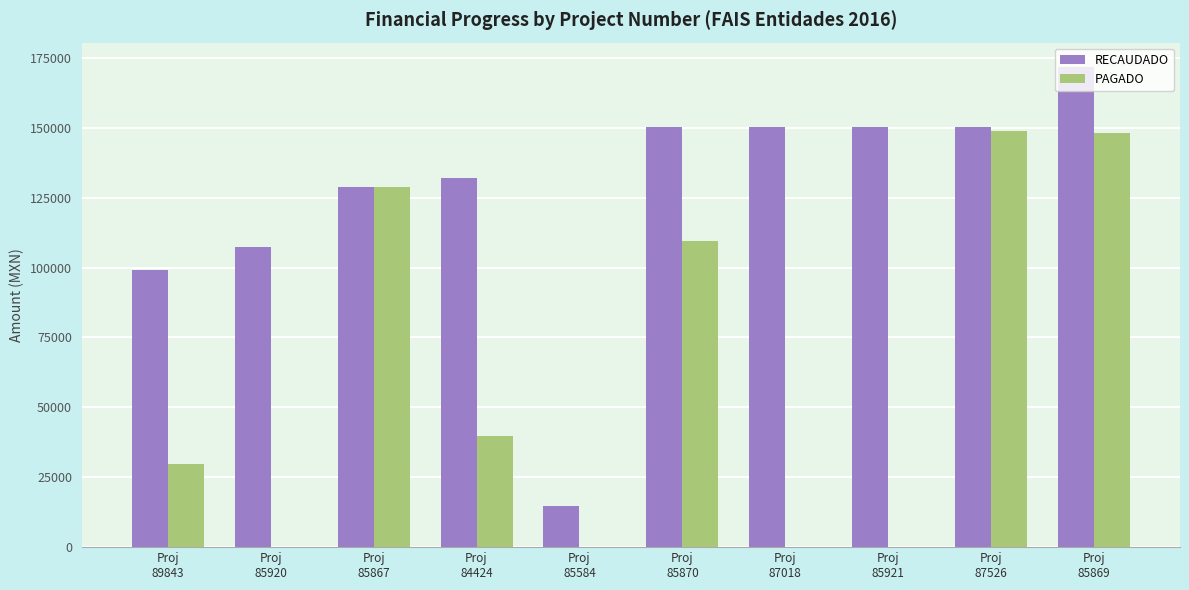

What is the spread (max minus min) of values at Proj
85870?

40822.2